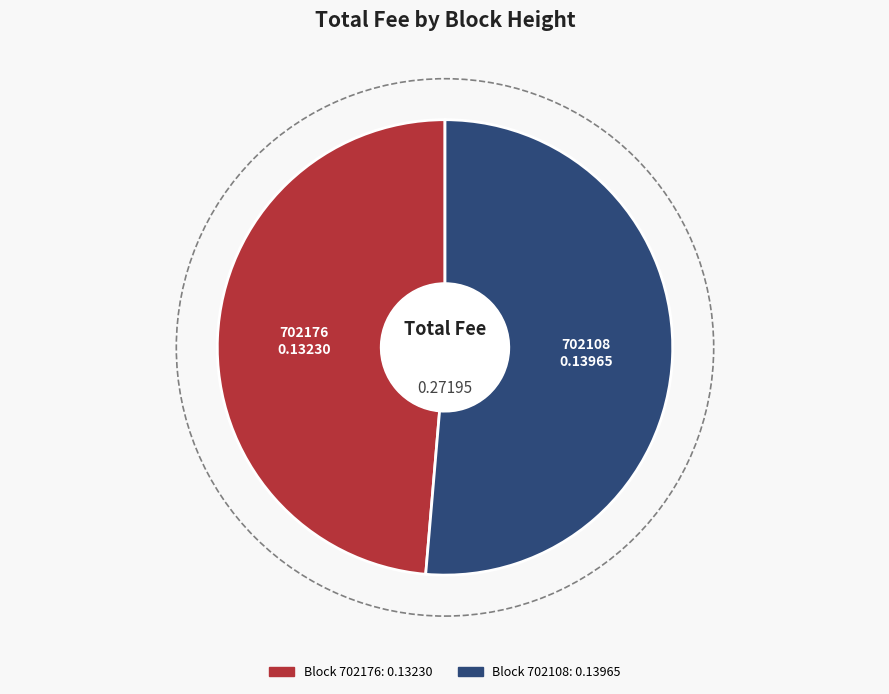

Does any single category account for the majority?

Yes